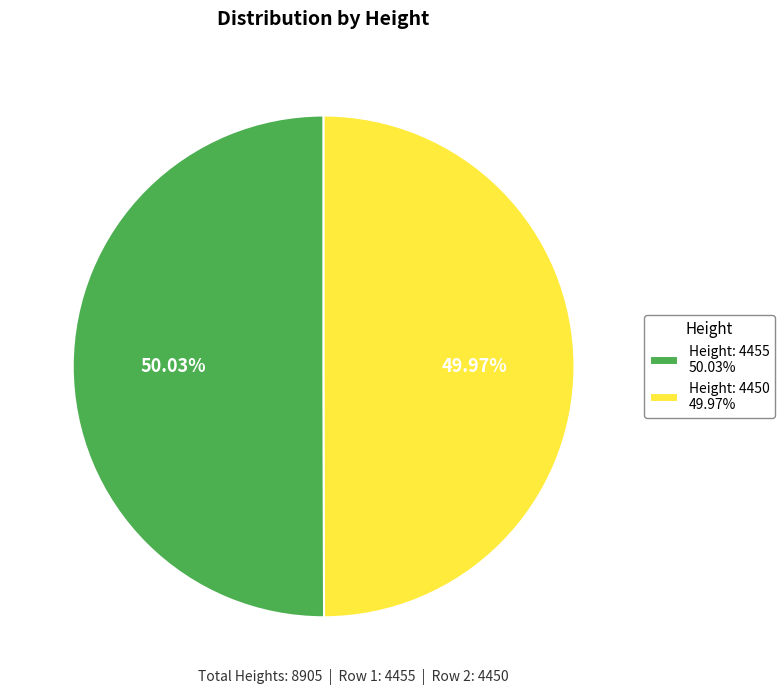

Is the sum of Height: 4450 49.97% and Height: 4455 50.03% greater than half?

Yes